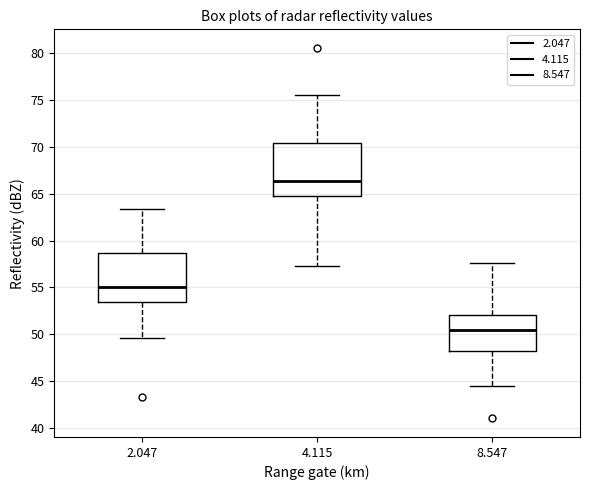

Which box has the highest median line?

4.115